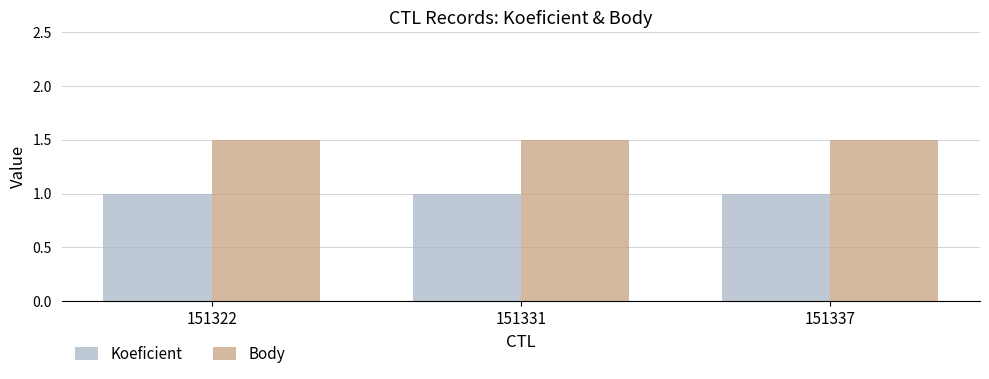

List the series in order of their peak value, highest first.

Body, Koeficient